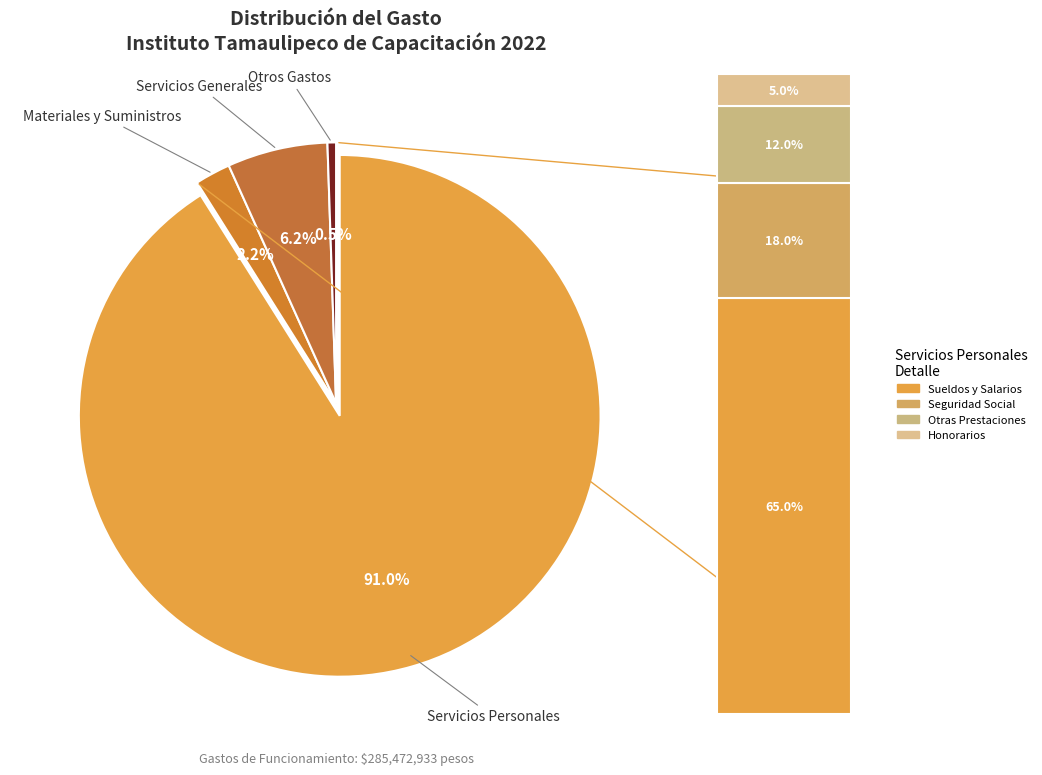

True or false: Servicios Generales accounts for 21% of the total.

False